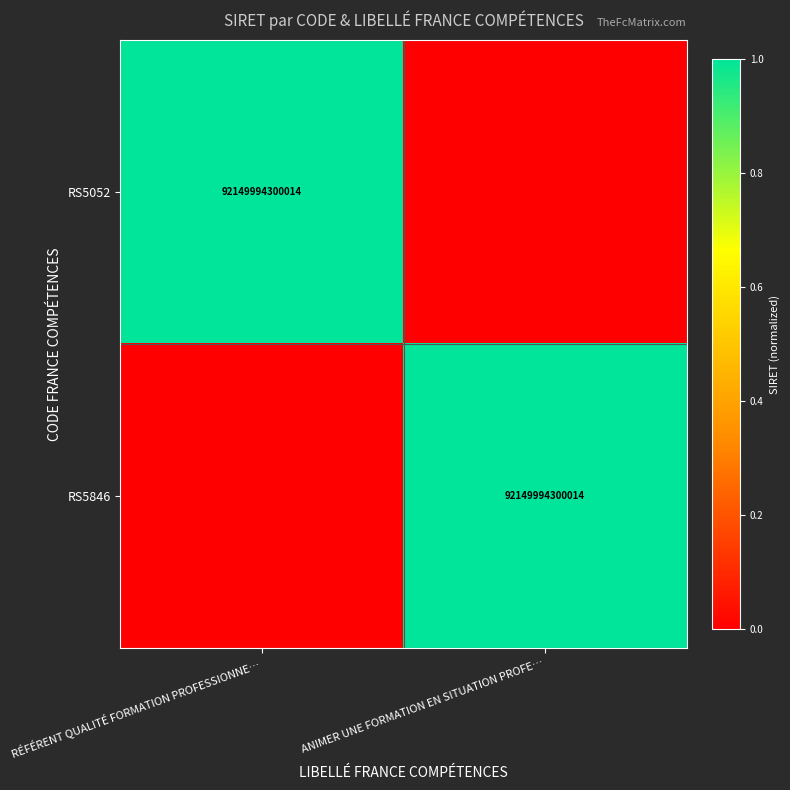

The RS5052 series shows 160523114709302 at RÉFÉRENT QUALITÉ FORMATION PROFESSIONNE…. True or false?

False